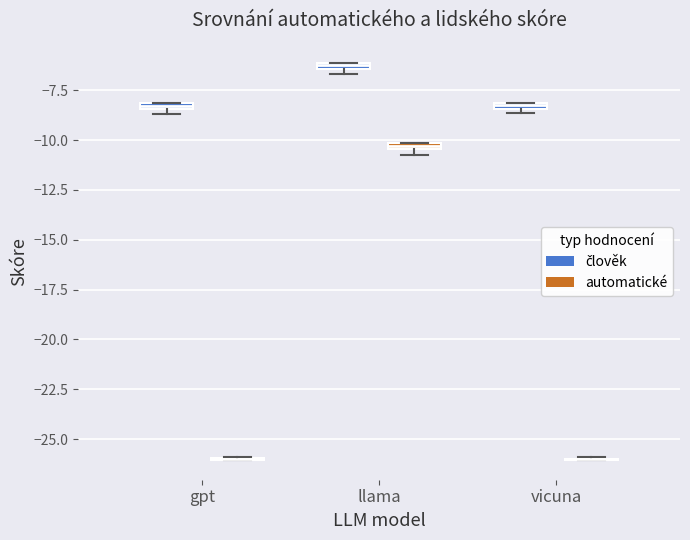

Where is the upper edge of the box for vicuna (člověk) on the y-axis? The values are not printed on the chart, so give them approximately, as read against the axis.

-8.0